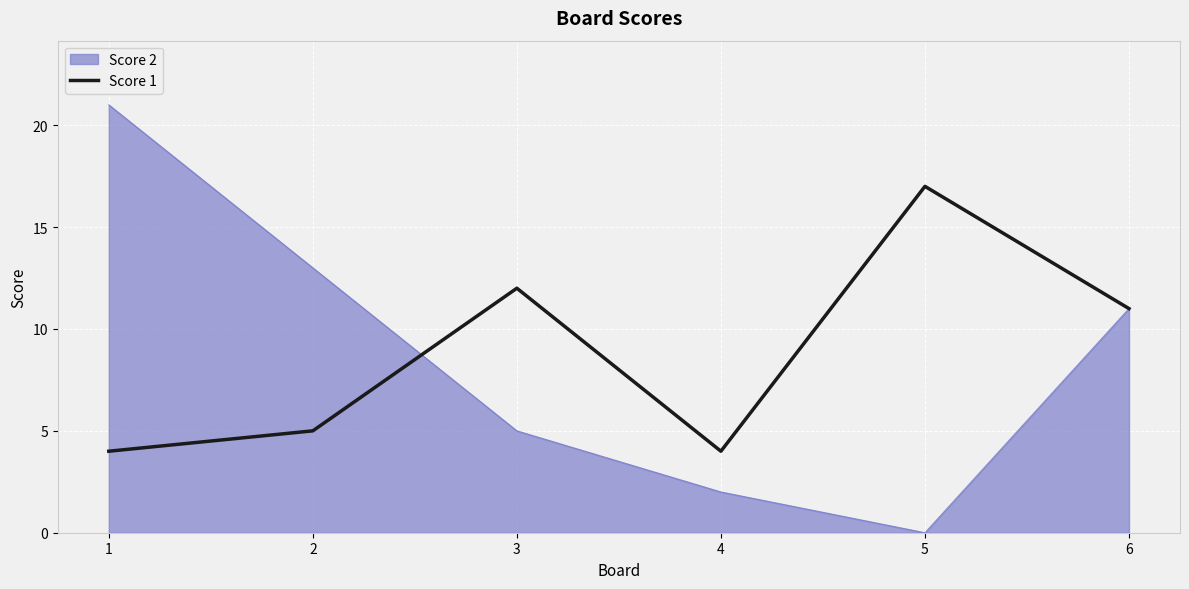

What is the spread (max minus min) of values at 1?

17